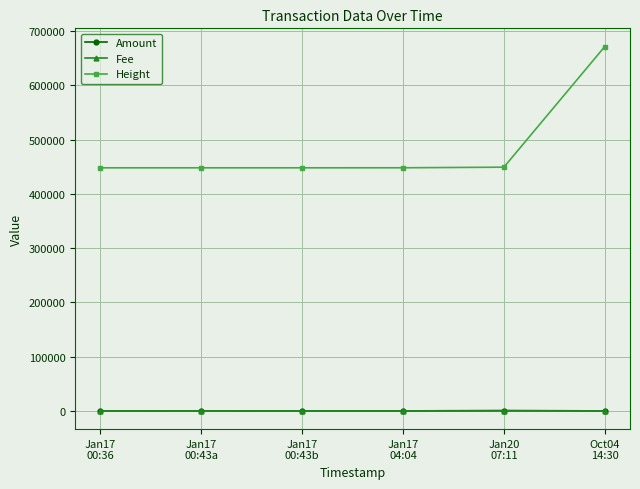

Which series has the widest spread of values?

Height